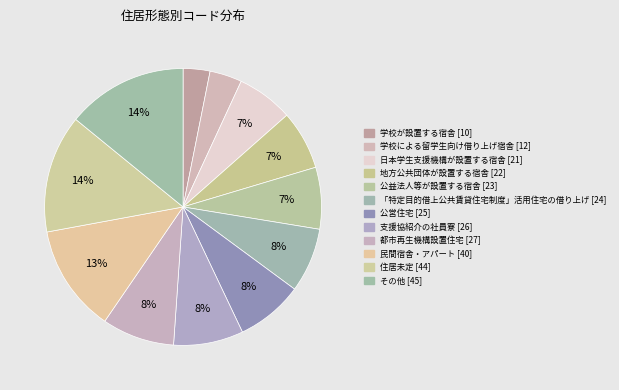

Is the sum of 公営住宅 and 公益法人等が設置する宿舎 greater than half?

No